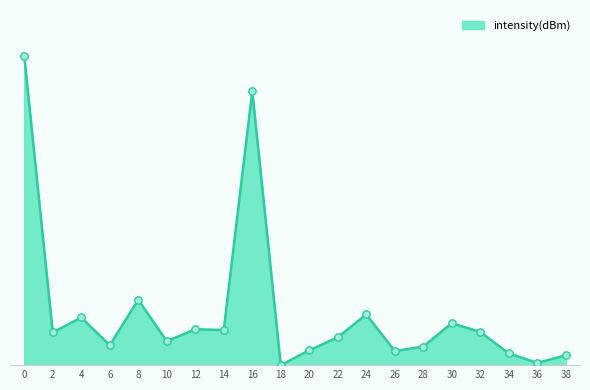

Approximately how many times larger is the value at 22 compared to 30?

0.7